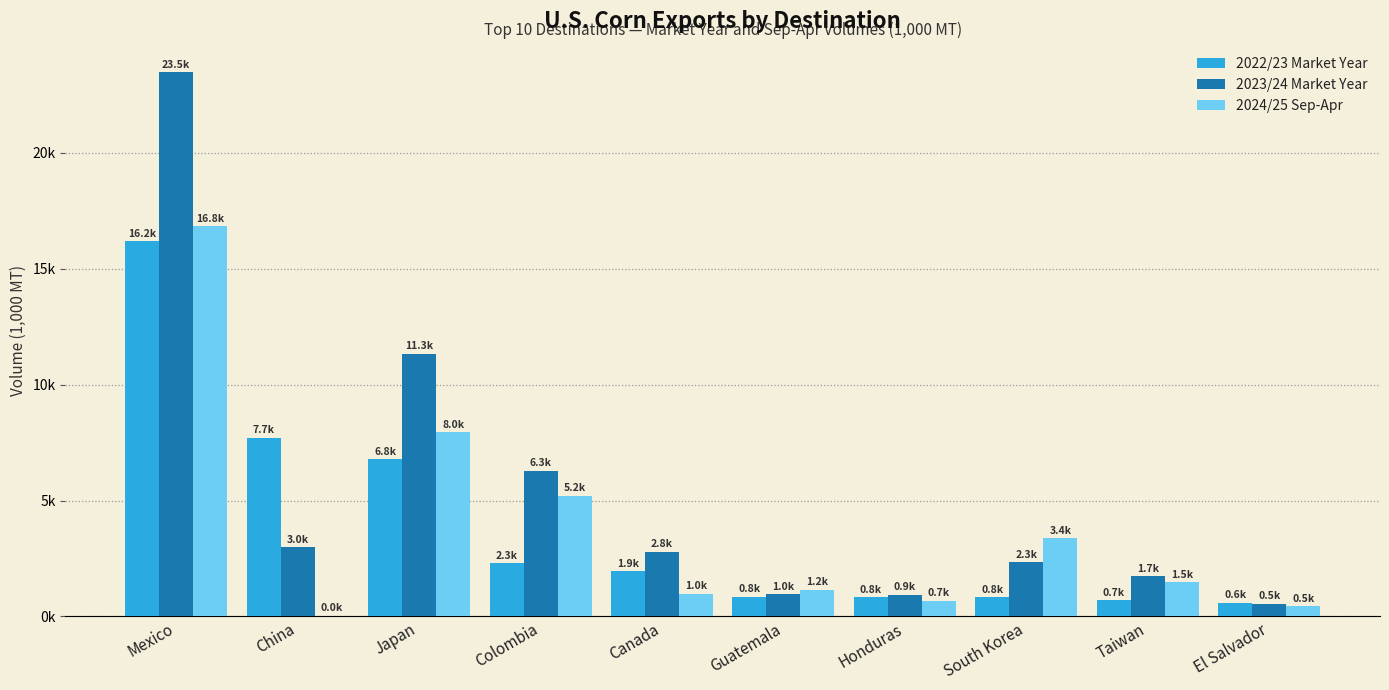

Are the bars grouped side by side (vs. stacked)?

Yes